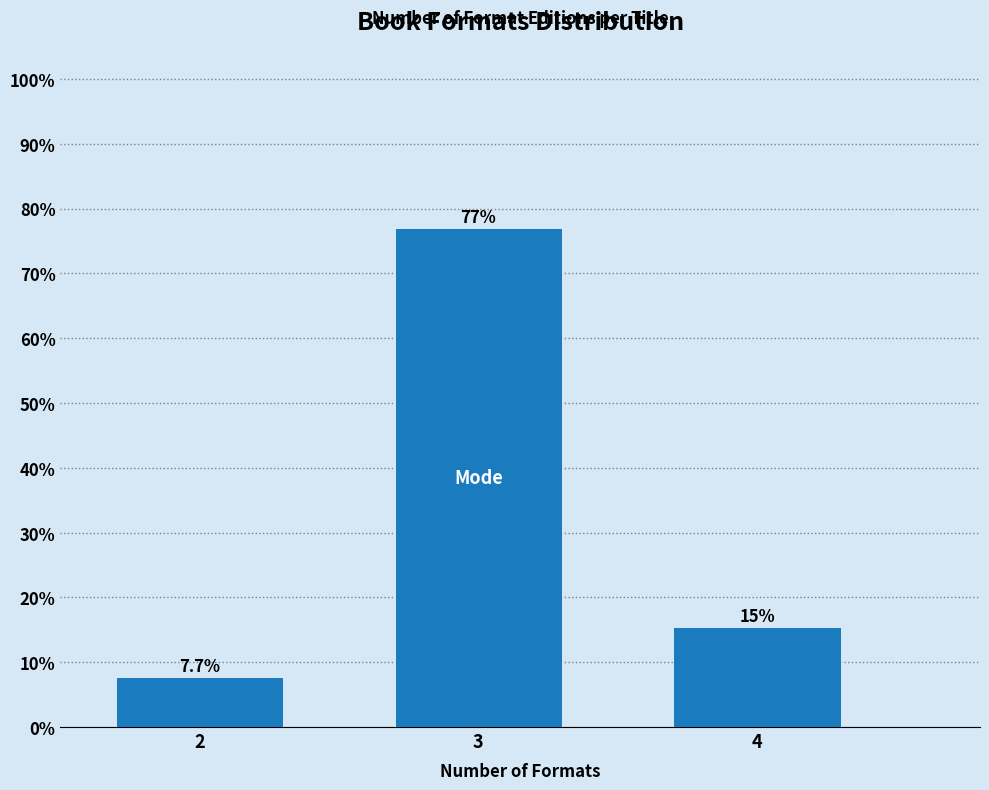

Reading left to right, list all the values displayed in this chart.

2=7.7	3=76.9	4=15.4